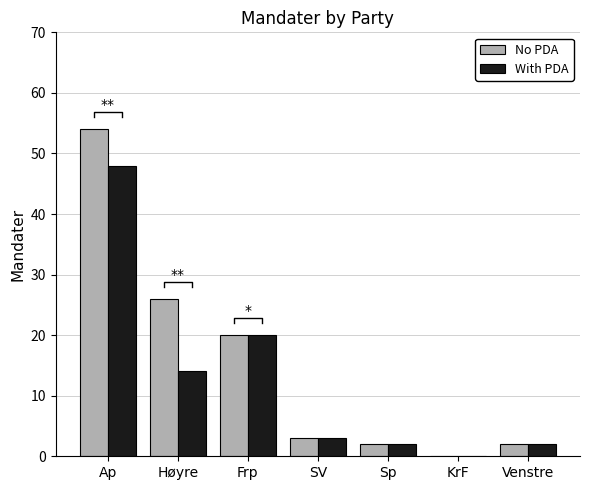

At which label does With PDA first exceed 3?

Ap